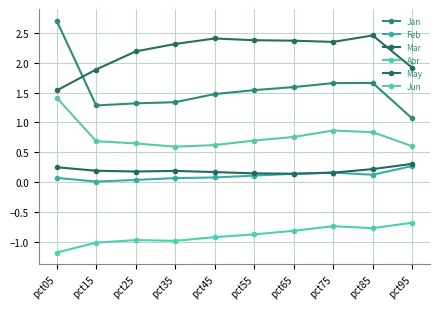

How many lines are shown in the chart?

6